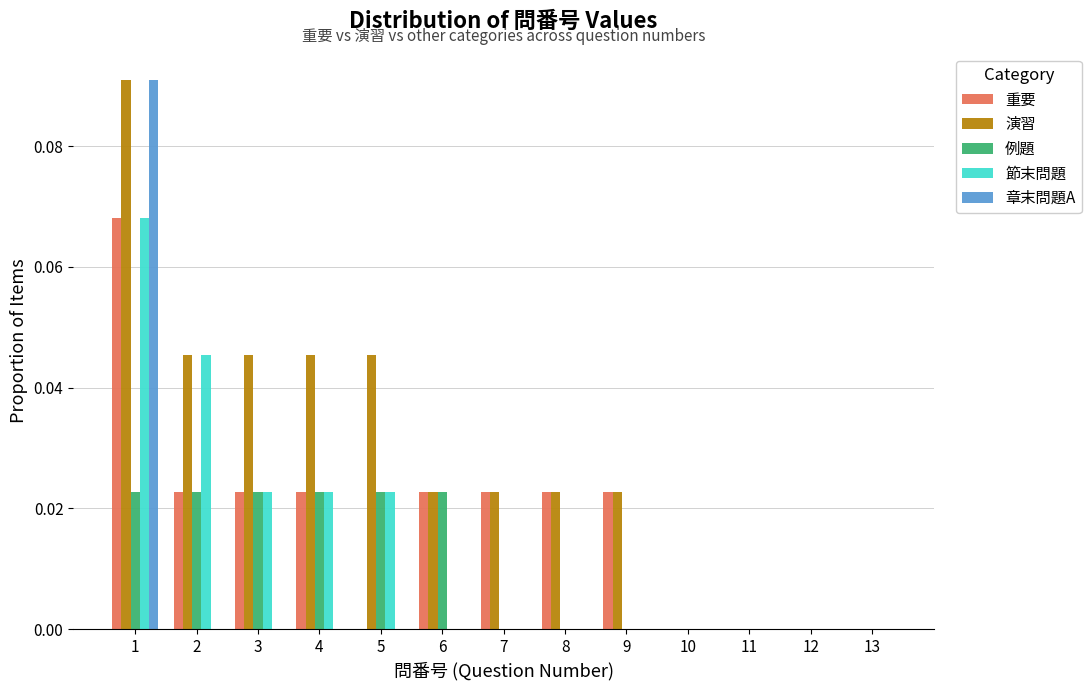

Reading left to right, list every range on the x-axis with the height of the bar of each series over it. The values are not printed on the chart, so give them approximately, as read against the axis.

0.5 to 1.5: 重要=0.068	演習=0.090	例題=0.022	節末問題=0.068	章末問題A=0.090
1.5 to 2.5: 重要=0.022	演習=0.046	例題=0.022	節末問題=0.046	章末問題A=0
2.5 to 3.5: 重要=0.022	演習=0.046	例題=0.022	節末問題=0.022	章末問題A=0
3.5 to 4.5: 重要=0.022	演習=0.046	例題=0.022	節末問題=0.022	章末問題A=0
4.5 to 5.5: 重要=0	演習=0.046	例題=0.022	節末問題=0.022	章末問題A=0
5.5 to 6.5: 重要=0.022	演習=0.022	例題=0.022	節末問題=0	章末問題A=0
6.5 to 7.5: 重要=0.022	演習=0.022	例題=0	節末問題=0	章末問題A=0
7.5 to 8.5: 重要=0.022	演習=0.022	例題=0	節末問題=0	章末問題A=0
8.5 to 9.5: 重要=0.022	演習=0.022	例題=0	節末問題=0	章末問題A=0
9.5 to 10.5: 重要=0	演習=0	例題=0	節末問題=0	章末問題A=0
10.5 to 11.5: 重要=0	演習=0	例題=0	節末問題=0	章末問題A=0
11.5 to 12.5: 重要=0	演習=0	例題=0	節末問題=0	章末問題A=0
12.5 to 13.5: 重要=0	演習=0	例題=0	節末問題=0	章末問題A=0